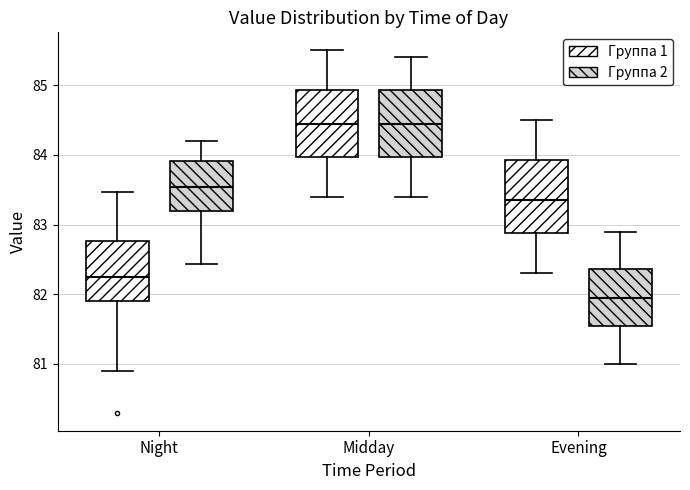

Where is the lower edge of the box for Evening (Группа 1) on the y-axis? The values are not printed on the chart, so give them approximately, as read against the axis.

82.9